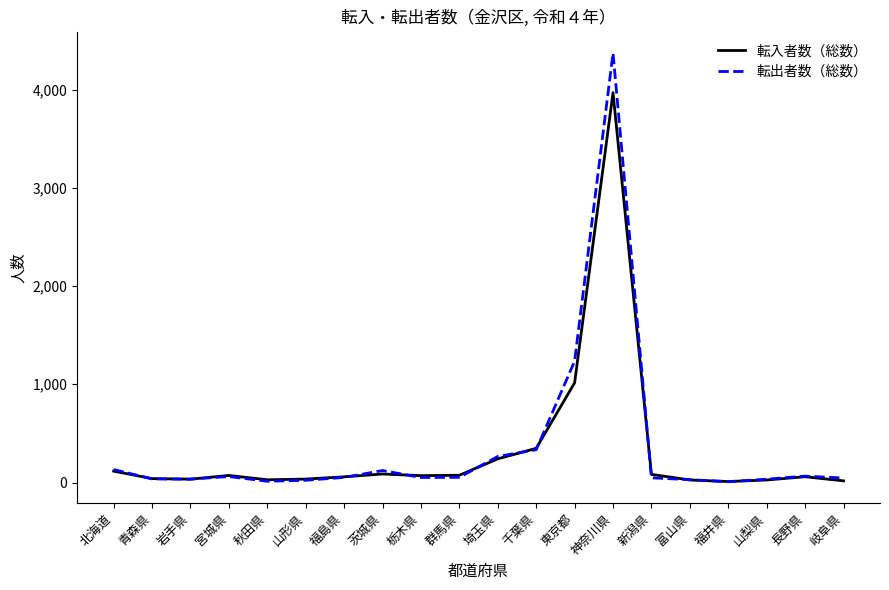

What is the sum of the 転出者数（総数） values at 山形県 and 岩手県?

58